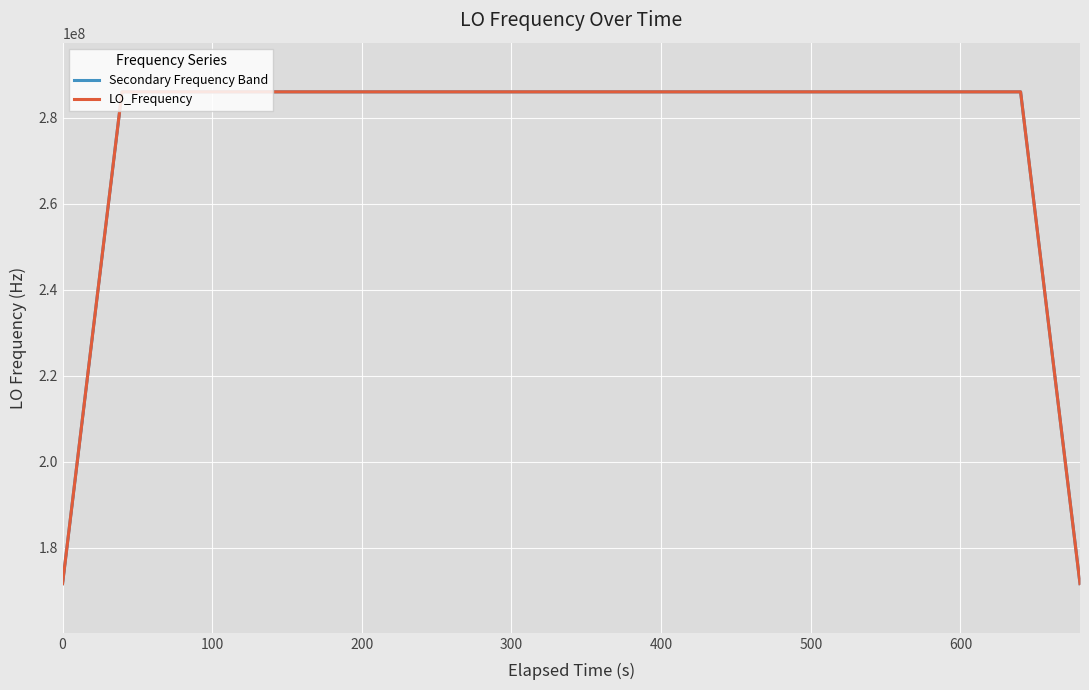

What is the average value of the LO_Frequency series?

277465590.4